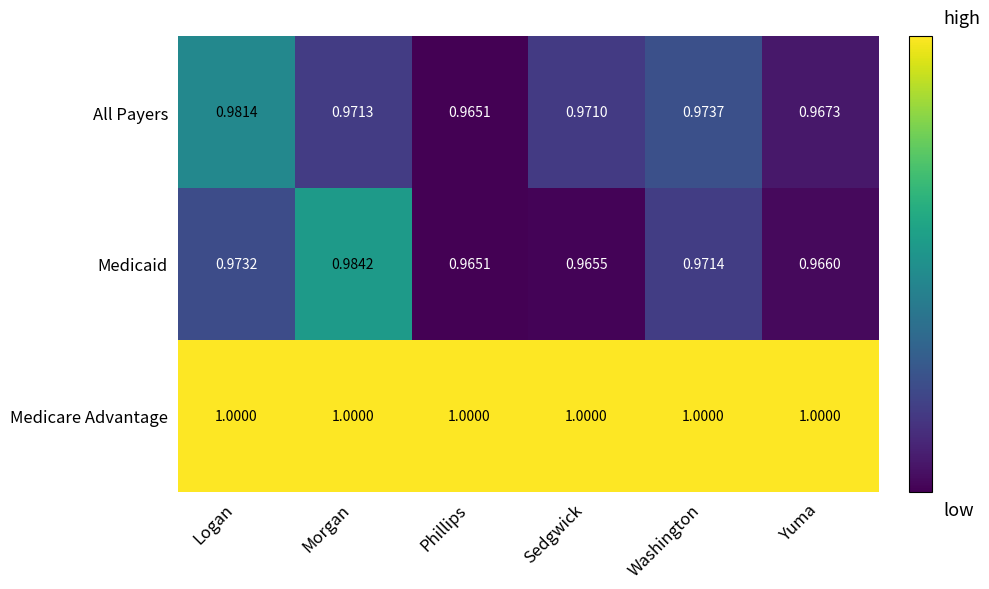

Count the number of categories in the chart.

6